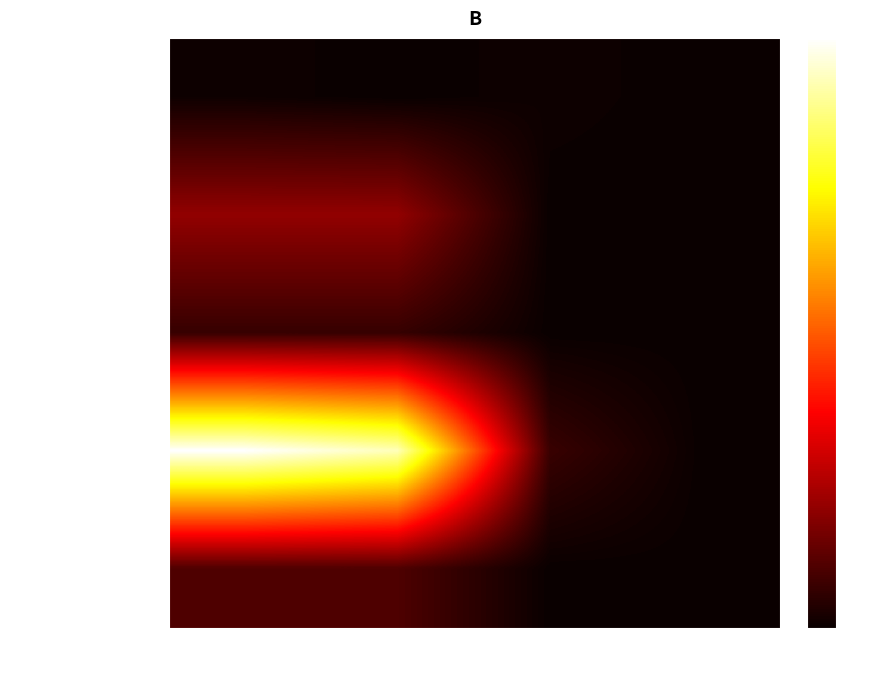

Reading left to right, extract all data points from this chart.

教育支出: 合计=0.5	人员经费支出=0.0	公用经费支出=0.5	专项业务经费支出=0.0
社会保障和就业支出: 合计=14.0	人员经费支出=14.0	公用经费支出=0.0	专项业务经费支出=0.0
卫生健康支出: 合计=4.6	人员经费支出=4.6	公用经费支出=0.0	专项业务经费支出=0.0
节能环保支出: 合计=68.9	人员经费支出=64.0	公用经费支出=4.9	专项业务经费支出=0.0
住房保障支出: 合计=7.1	人员经费支出=7.1	公用经费支出=0.0	专项业务经费支出=0.0